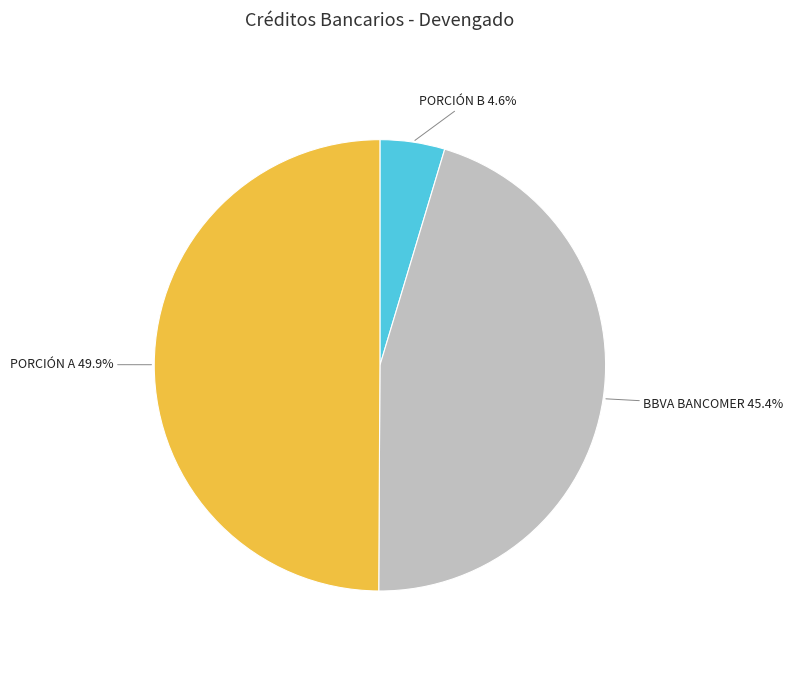

Does PORCIÓN B account for over 50% of the chart?

No